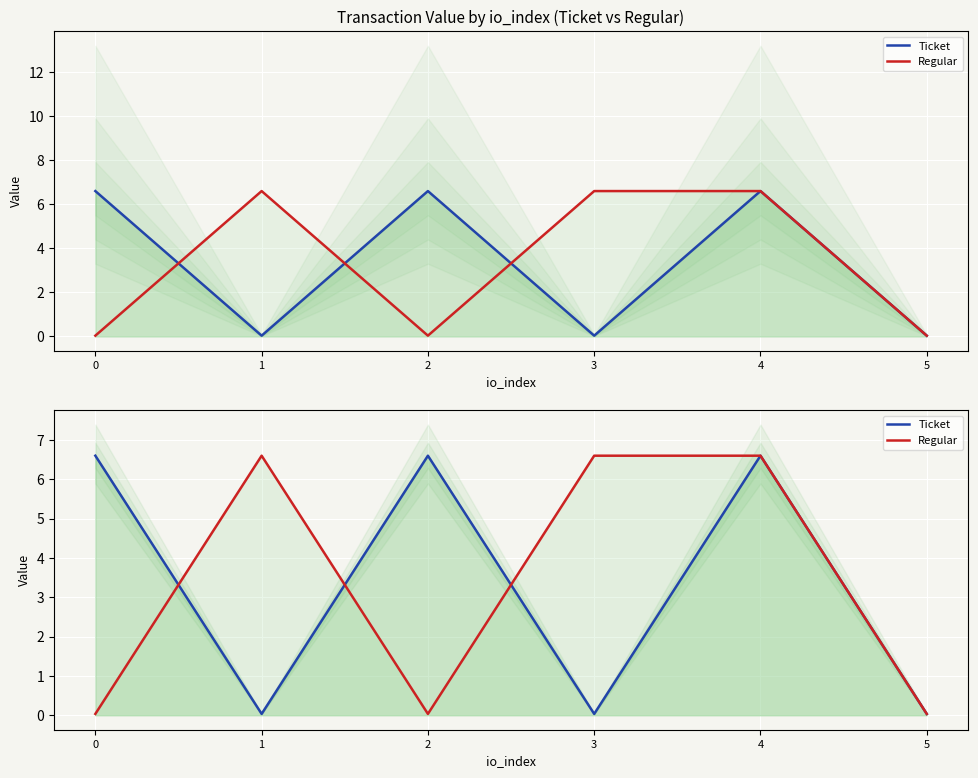

How many interior local valleys does the Ticket series have?

2